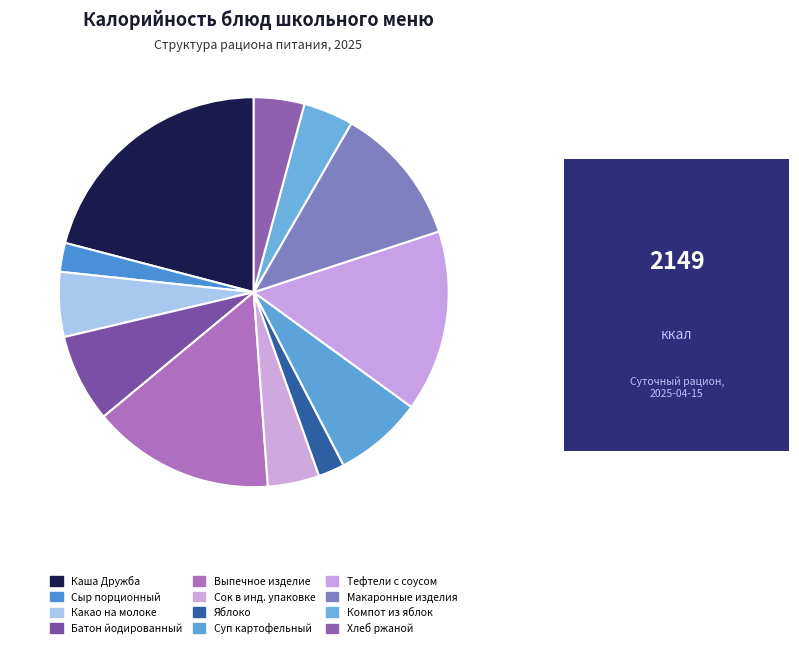

Which slice is the smallest?

Яблоко